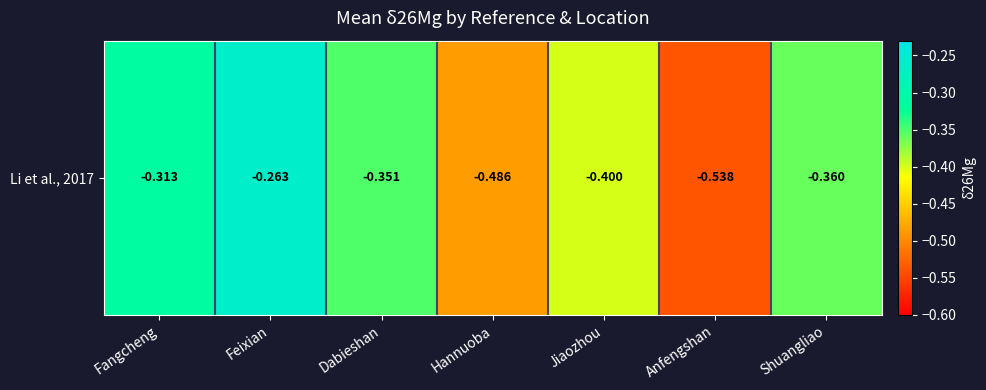

True or false: the data shows -0.2 at Hannuoba.

False